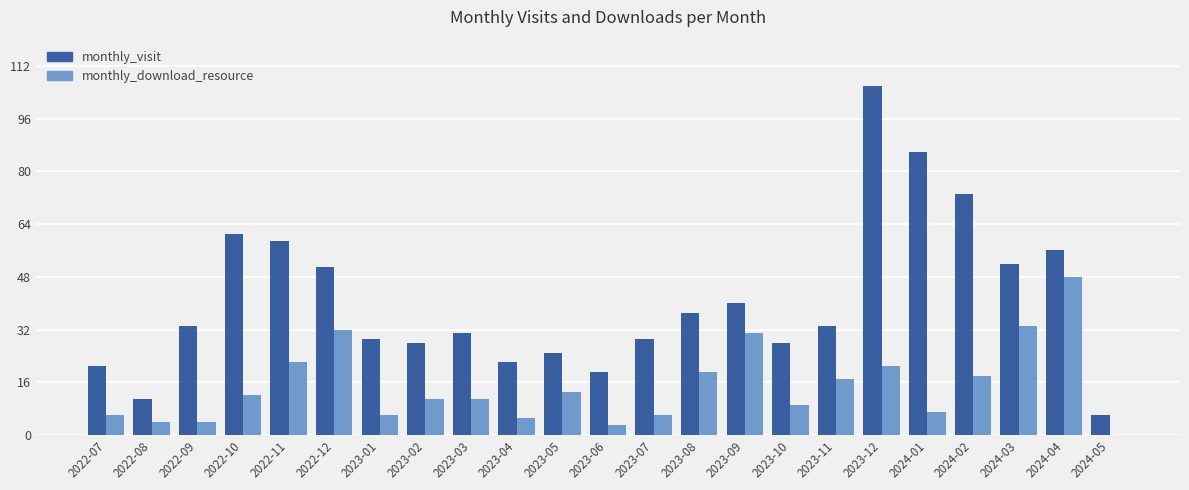

What is the maximum value shown in the chart?

106